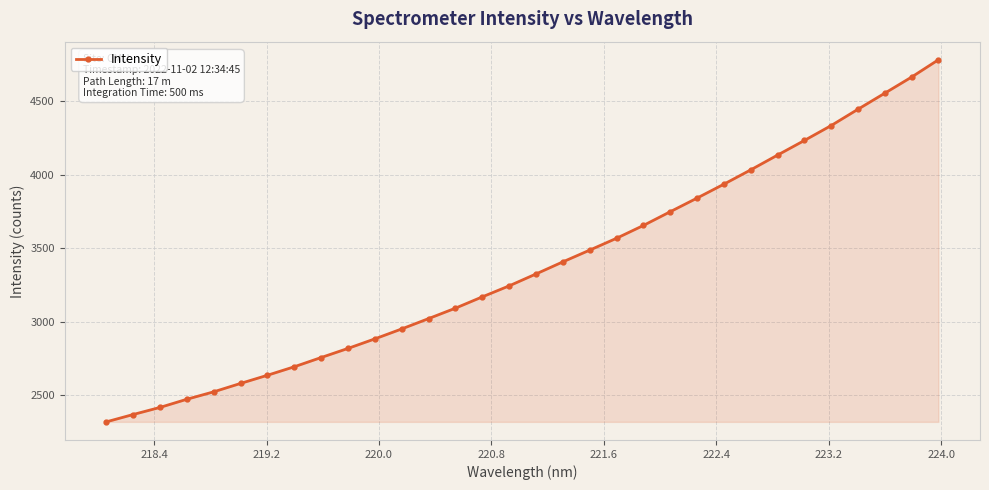

What is the smallest value displayed?

2318.4